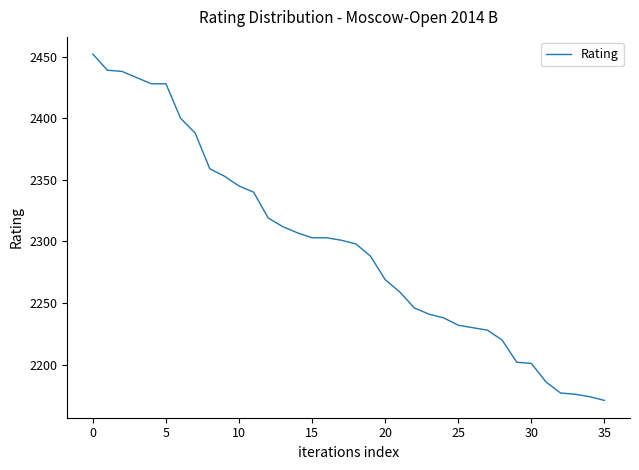

What is the maximum value shown in the chart?

2452